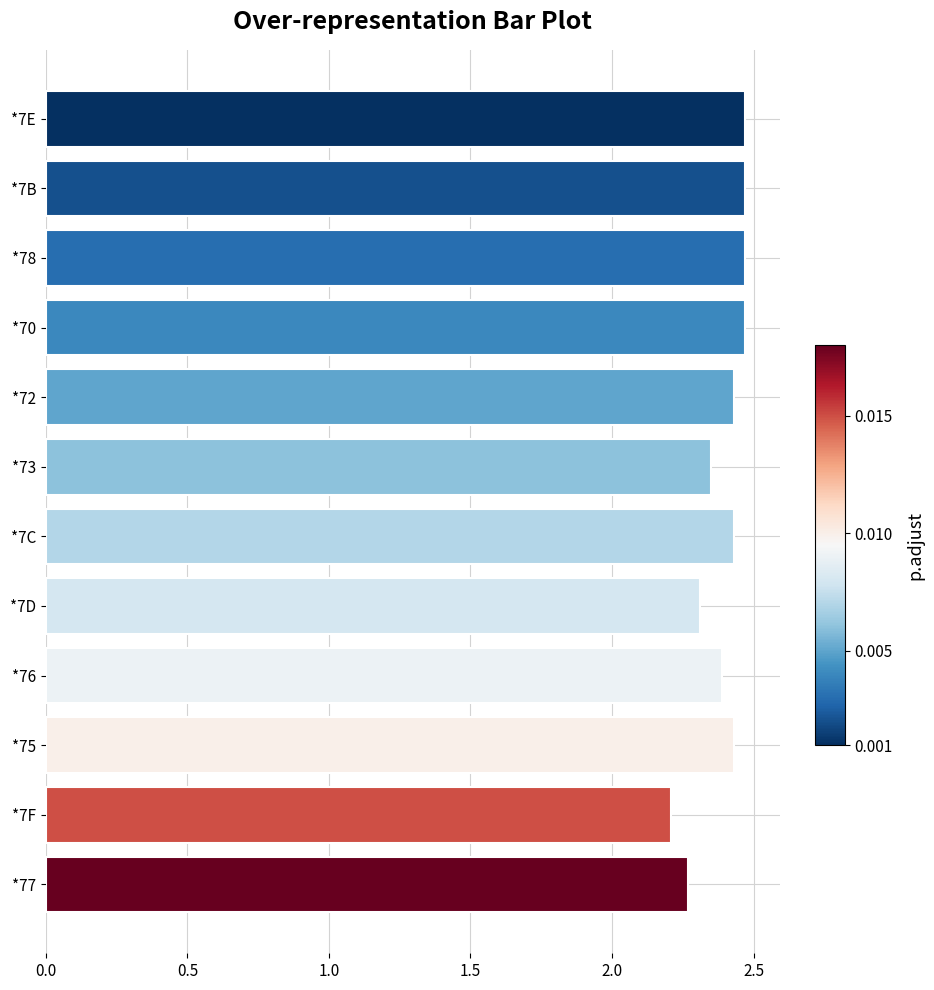

The chart shows a value of 2.4 at *75. True or false?

True